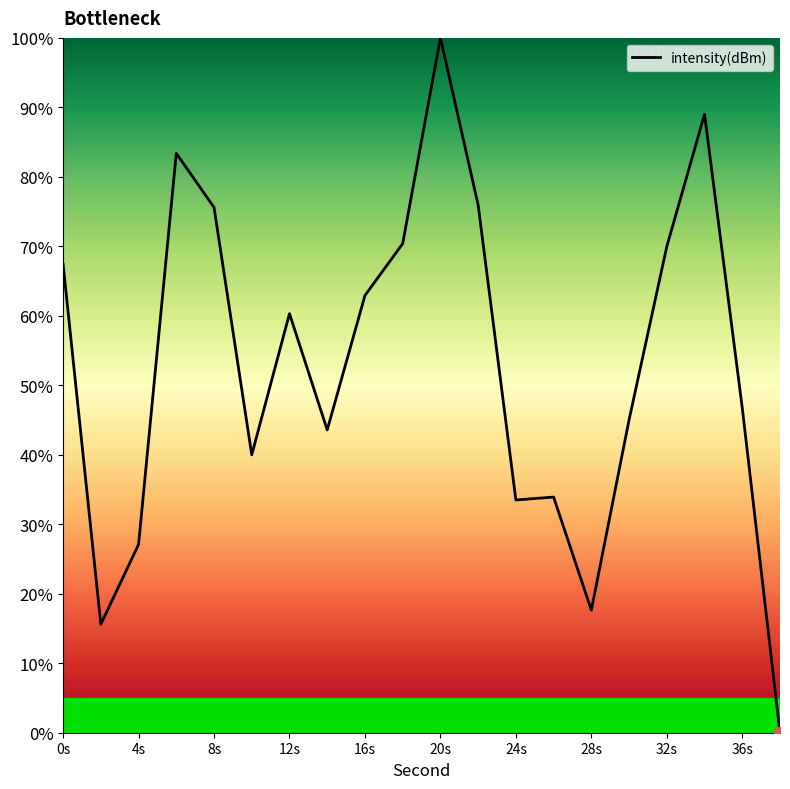

What is the difference between the maximum and minimum values?

100.0